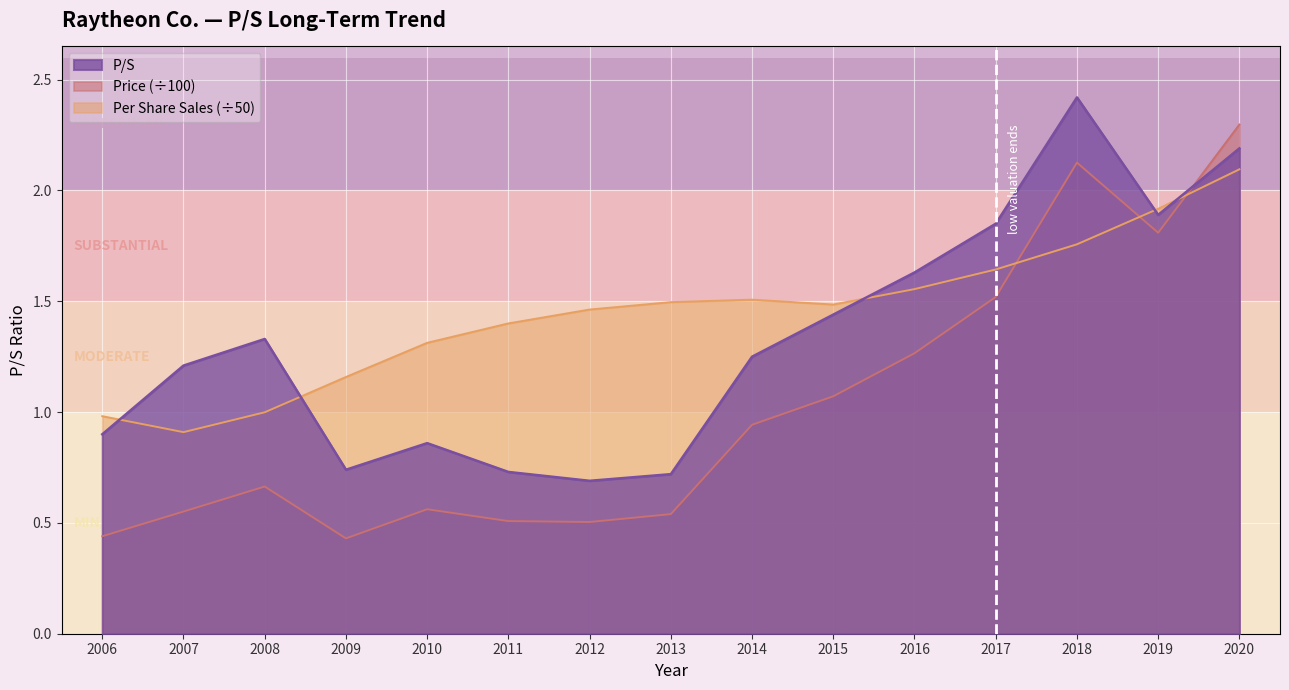

Read the EPS (per share sales) value at 2010.

1.3